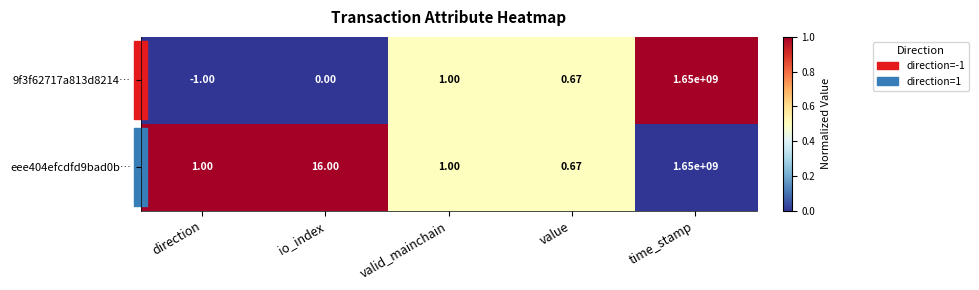

List the labels in order of 9f3f62717a813d8214… value, largest first.

time_stamp, valid_mainchain, value, io_index, direction